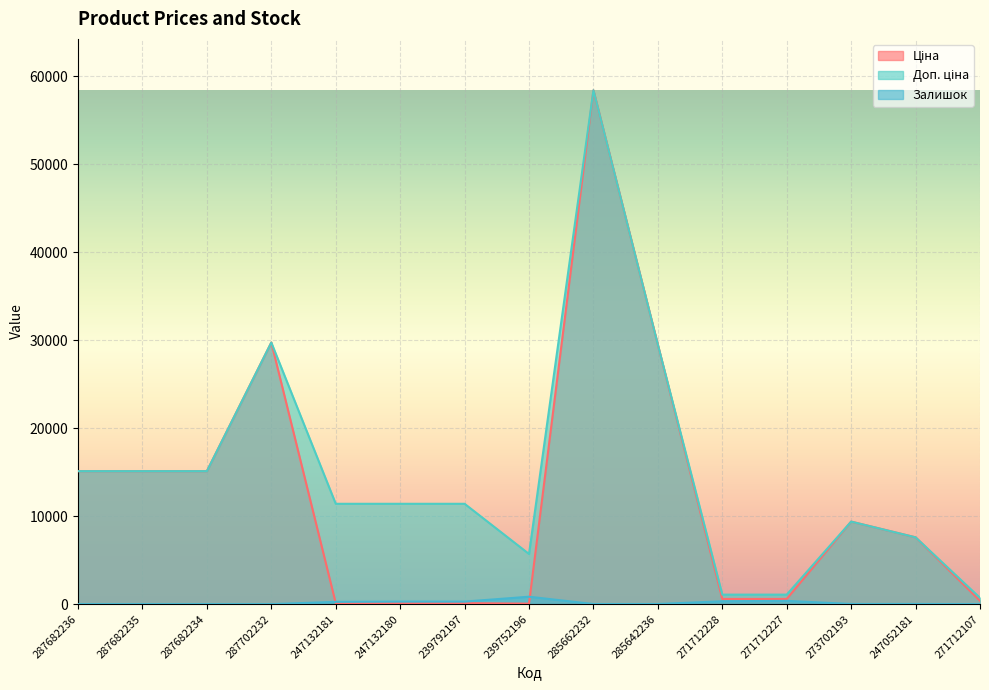

The Доп. ціна series shows 81314.2 at 285662232. True or false?

False